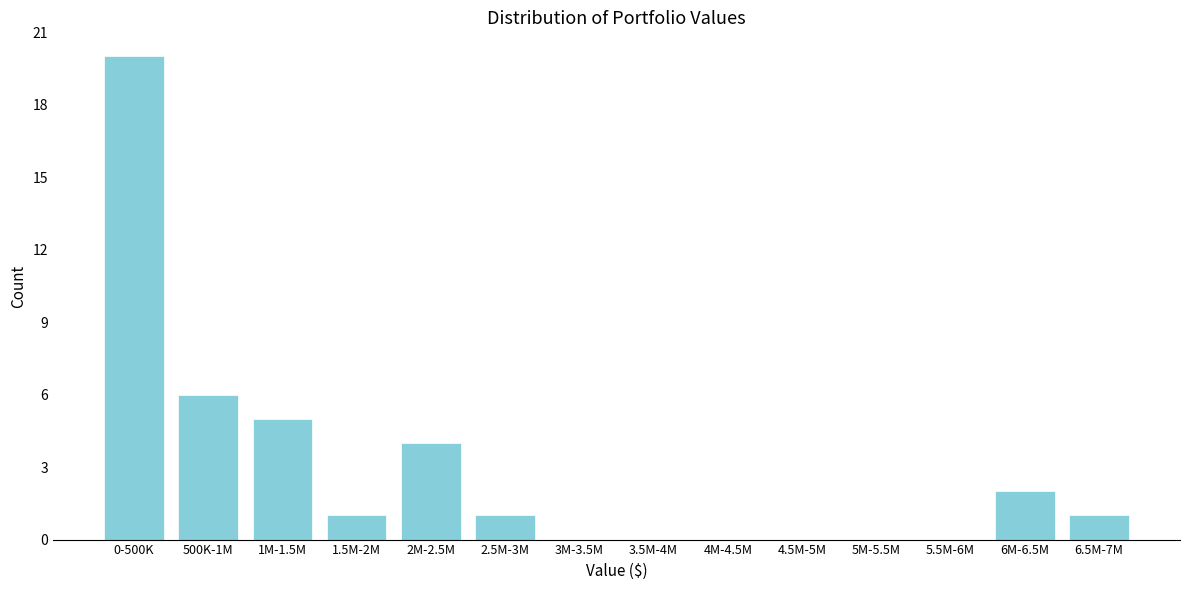

Reading left to right, transcribe all the data shown in this chart.

0-500K=20	500K-1M=6	1M-1.5M=5	1.5M-2M=1	2M-2.5M=4	2.5M-3M=1	3M-3.5M=0	3.5M-4M=0	4M-4.5M=0	4.5M-5M=0	5M-5.5M=0	5.5M-6M=0	6M-6.5M=2	6.5M-7M=1